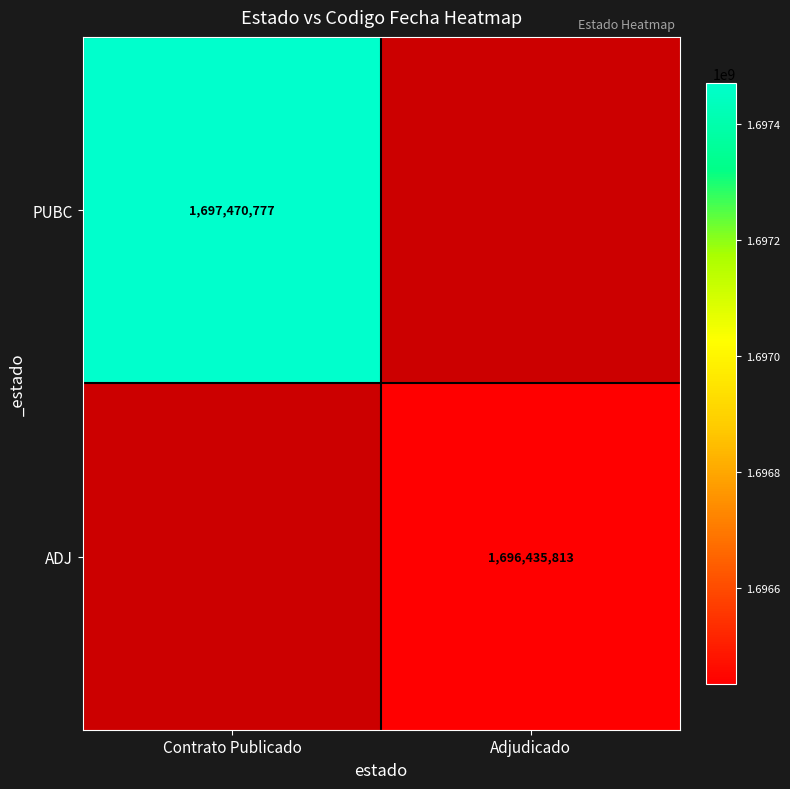

The value of PUBC at Contrato Publicado is 1697470777. True or false?

True